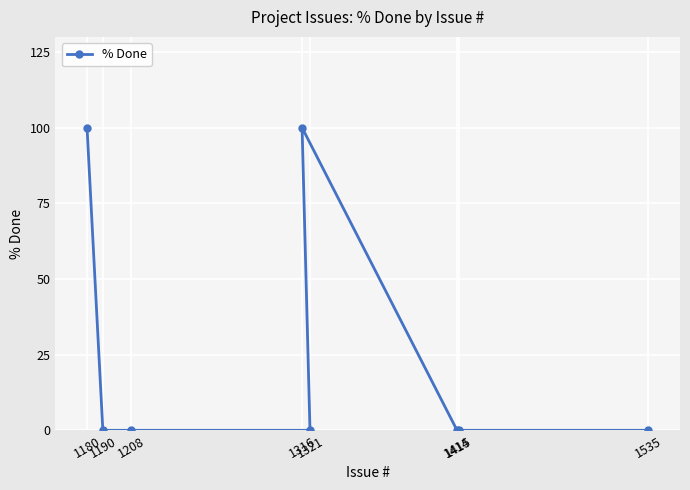

Between 1208 and 1316, which is larger?

1316